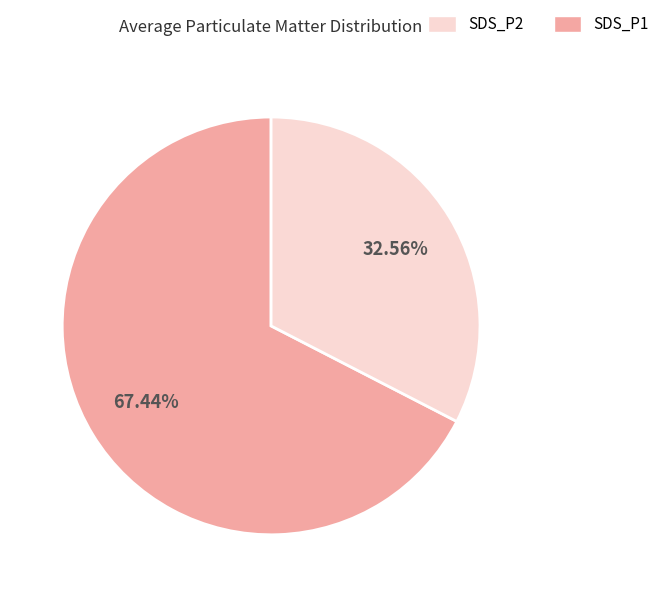

Is there any slice that represents more than half of the pie?

Yes